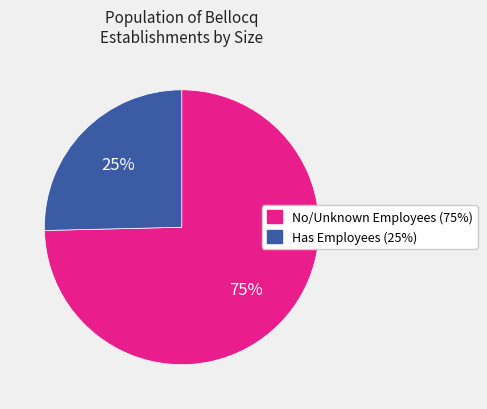

Is there any slice that represents more than half of the pie?

Yes